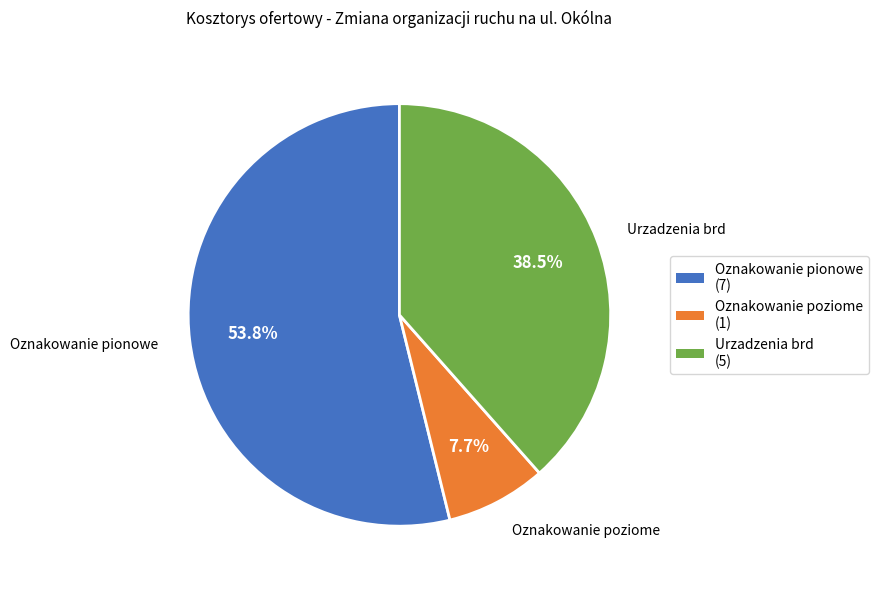

Which has a higher value, Oznakowanie pionowe or Oznakowanie poziome?

Oznakowanie pionowe